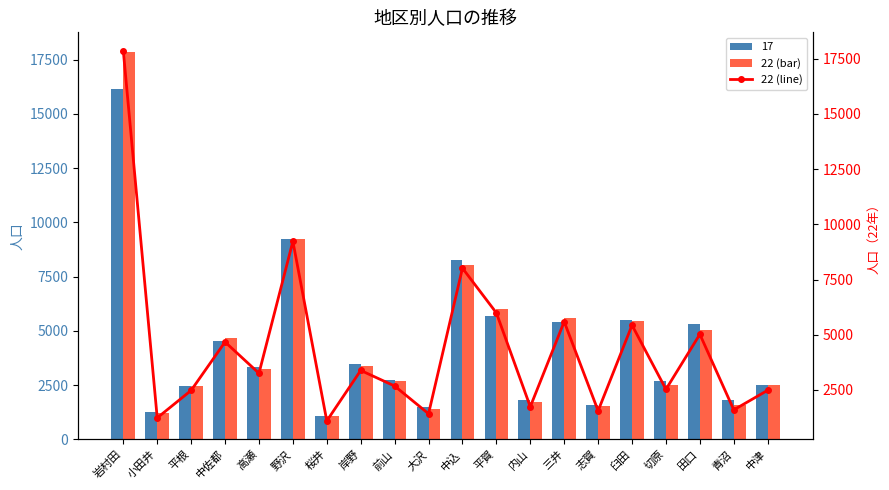

Reading left to right, list all the values displayed in this chart.

17859	1235	2479	4672	3254	9230	1098	3384	2678	1422	8016	5990	1739	5593	1555	5433	2528	5020	1597	2484